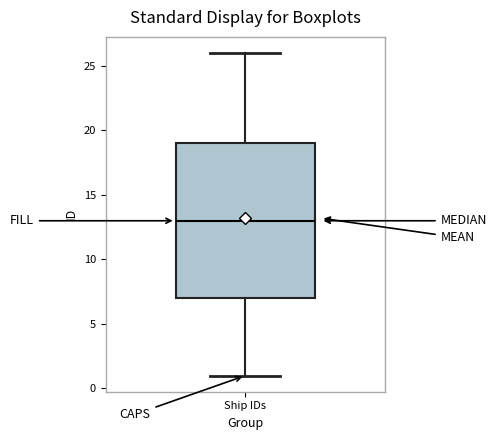

Where is the lower edge of the box for Ship IDs on the y-axis? The values are not printed on the chart, so give them approximately, as read against the axis.

7